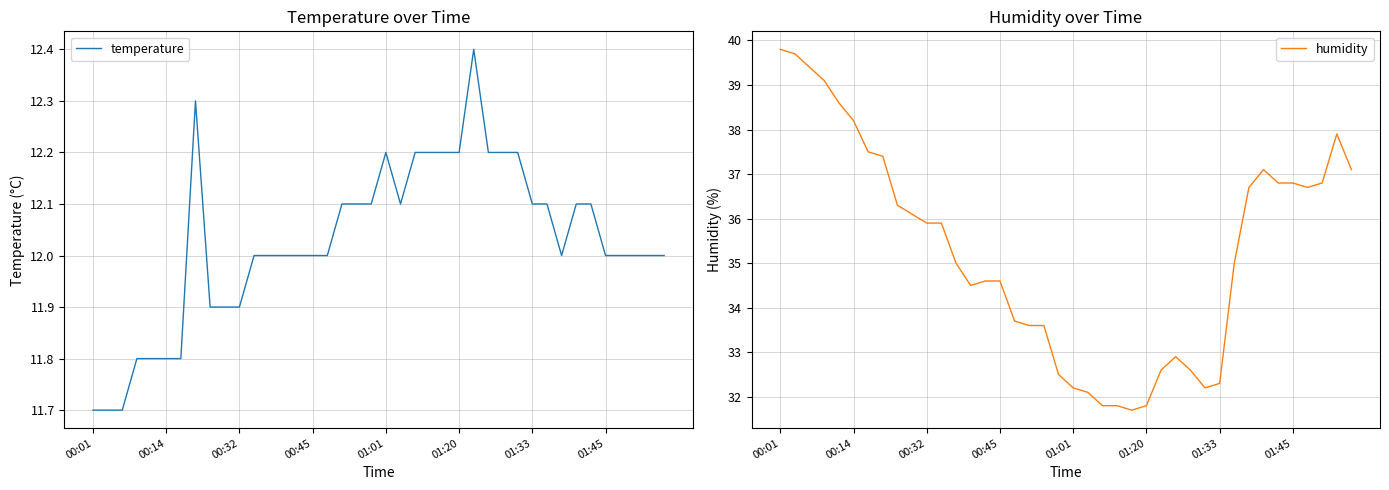

True or false: temperature has a value of 6.3 at 00:14.

False